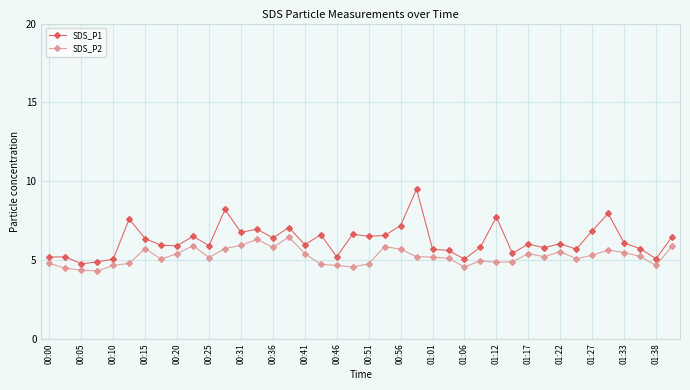

How many series are shown in this chart?

2